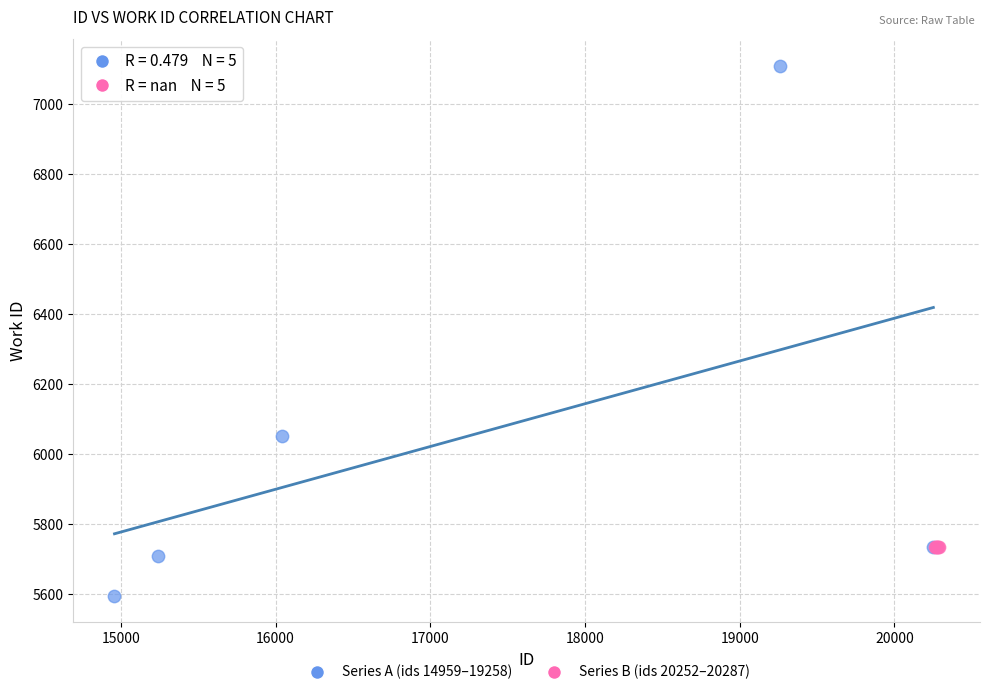

Which series reaches the minimum Y coordinate?

Series A (ids 14959–19258)